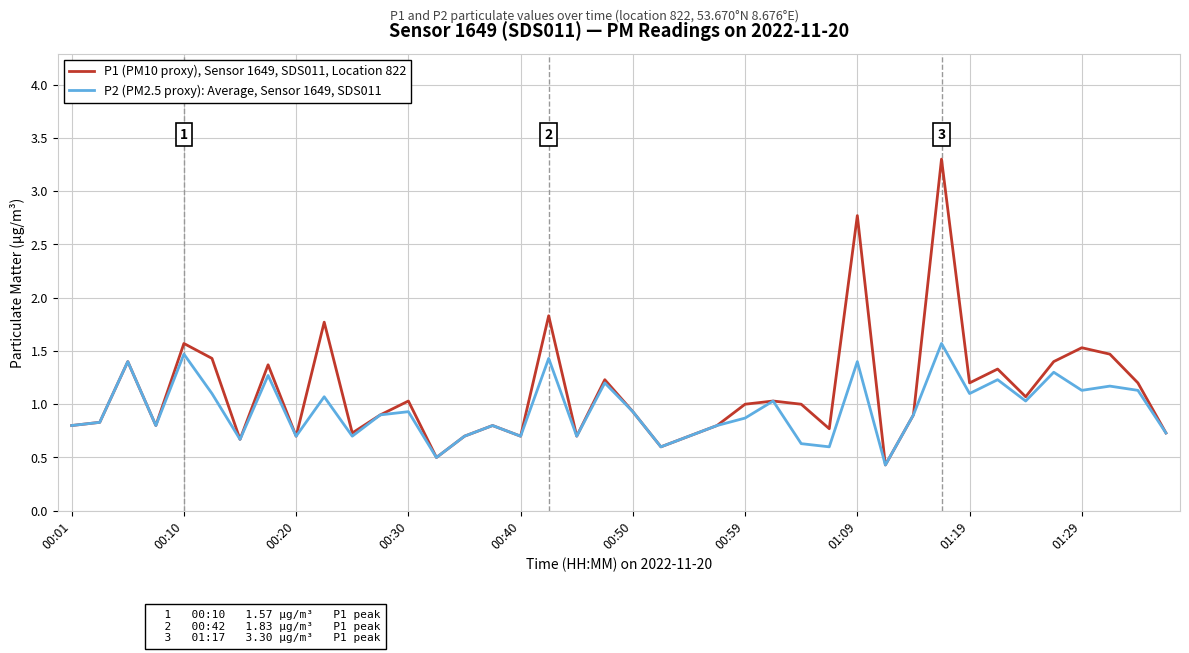

Which series has the widest spread of values?

P1 (PM10 proxy), Sensor 1649, SDS011, Location 822